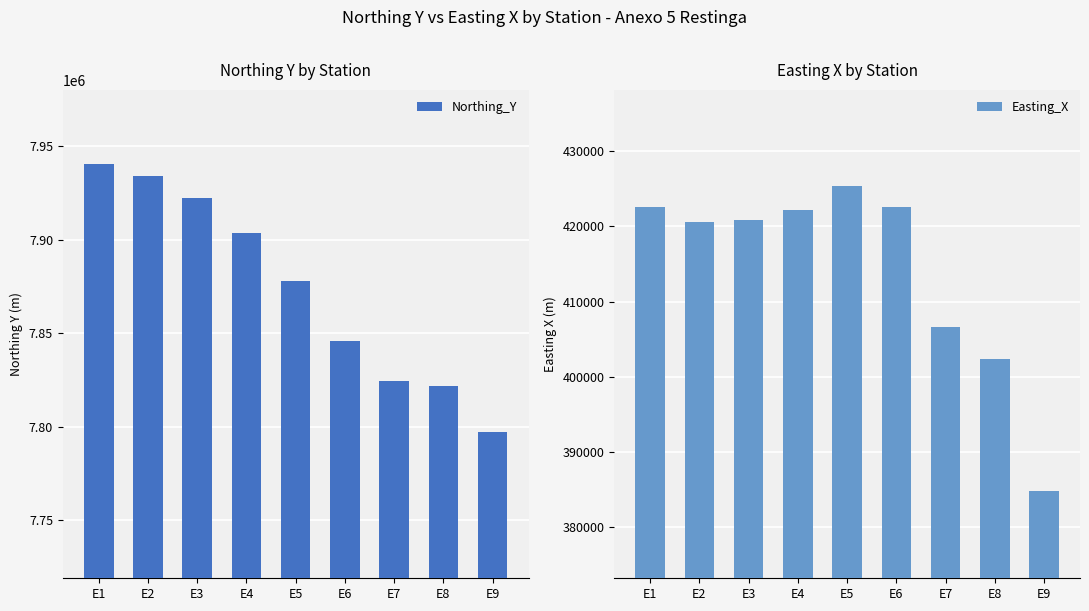

What is the sum of all Easting_X values?

3727878